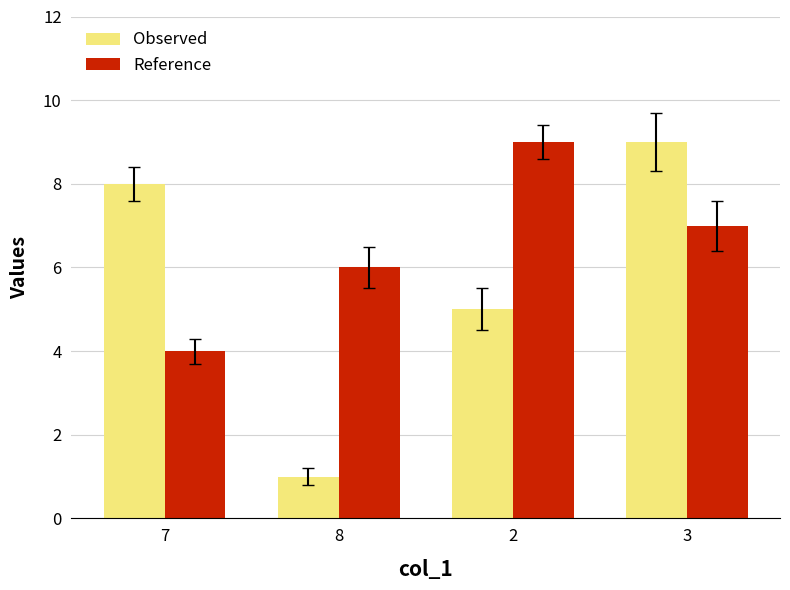

What is the spread (max minus min) of values at 2?

4